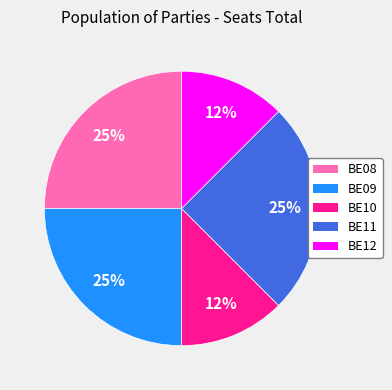

The BE09 slice represents 15% of the pie. True or false?

False